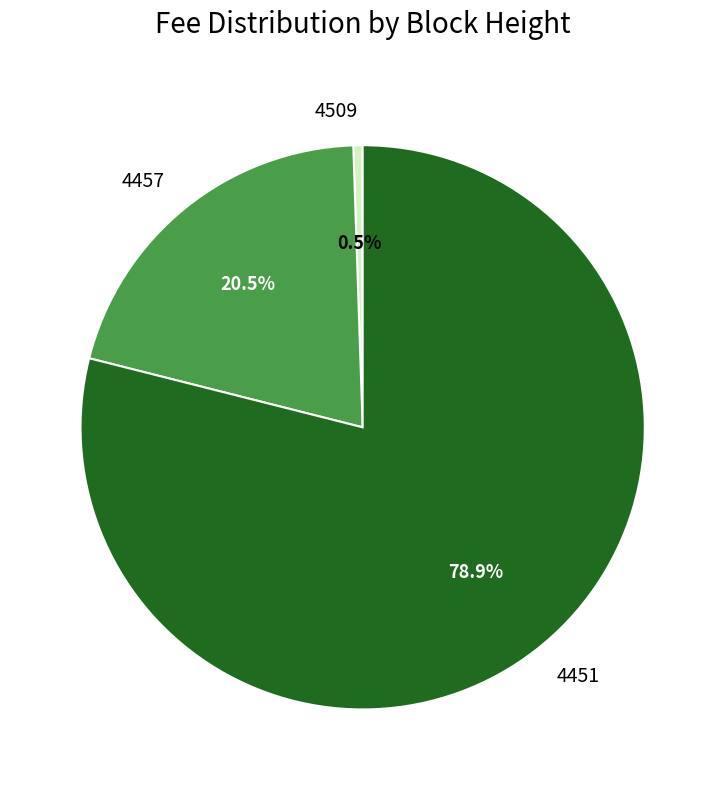

What is the total percentage of 4457 and 4451?

99.5%